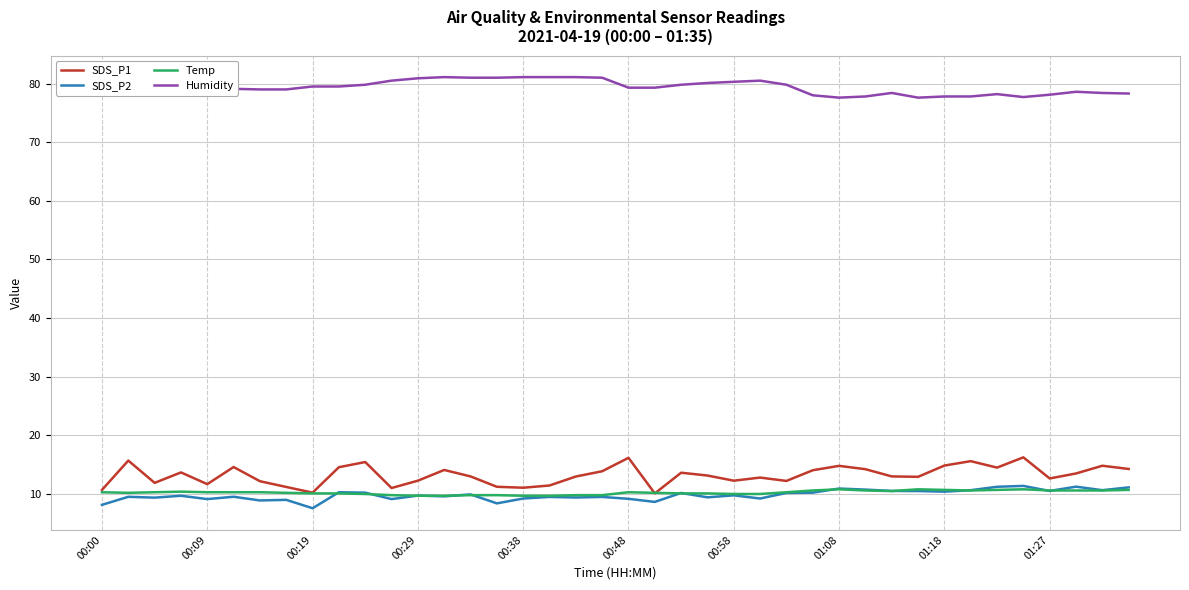

Which series has the largest total across all categories?

Humidity